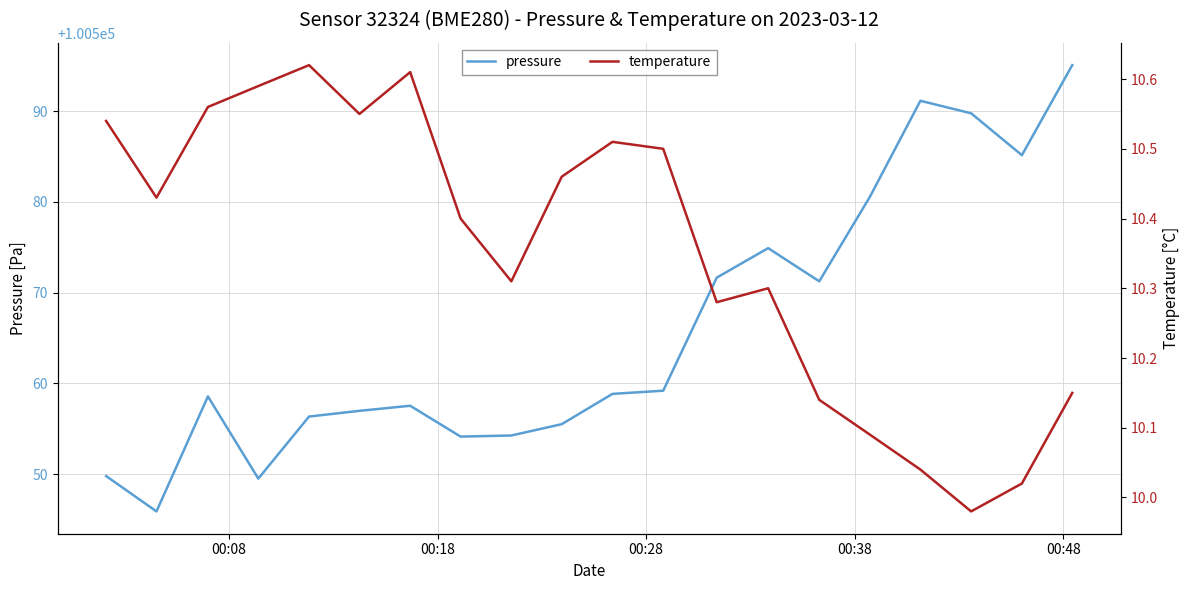

True or false: pressure has more than 1 interior local peaks.

True